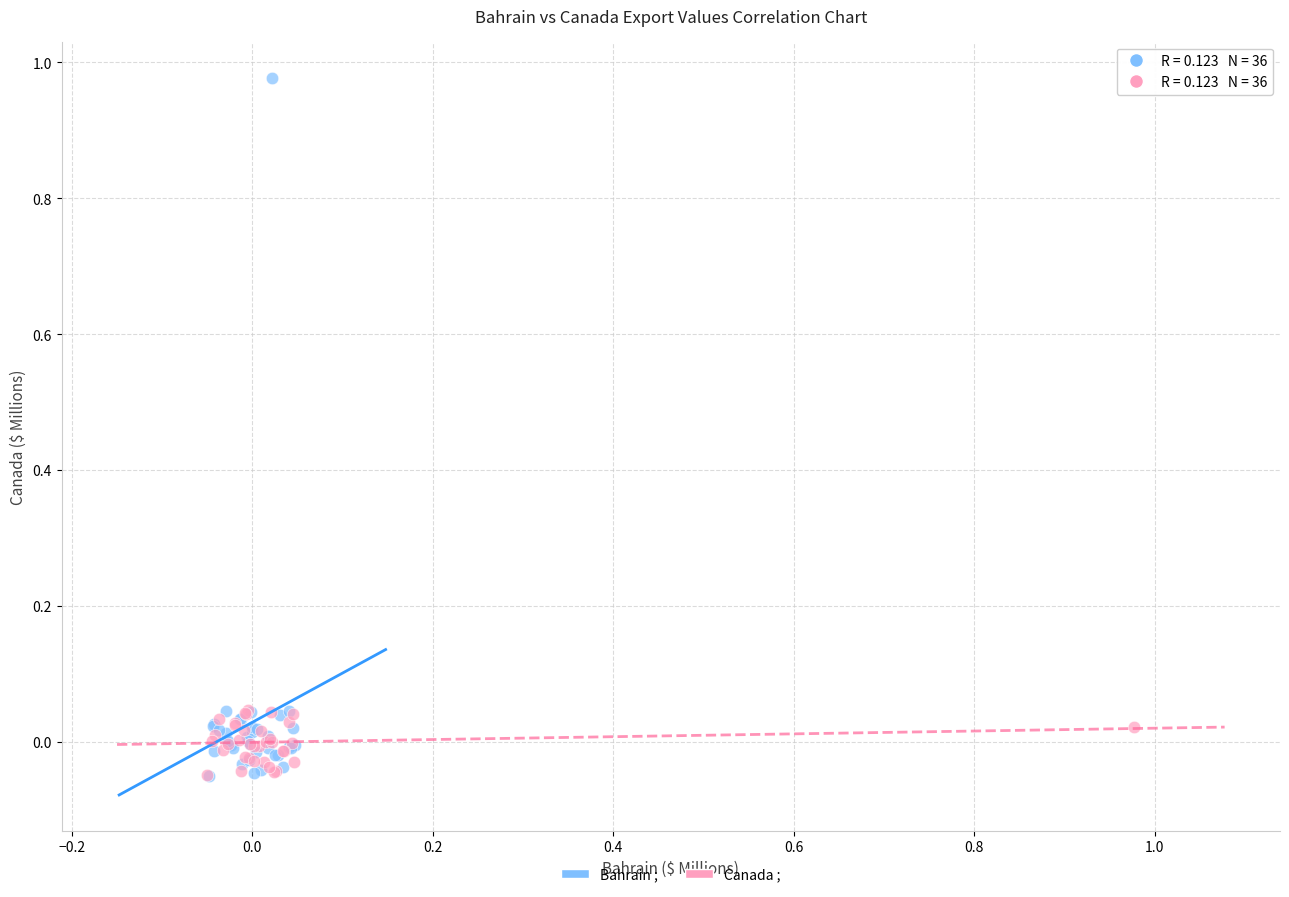

What are all the series names shown in the legend?

Bahrain ;, Canada ;